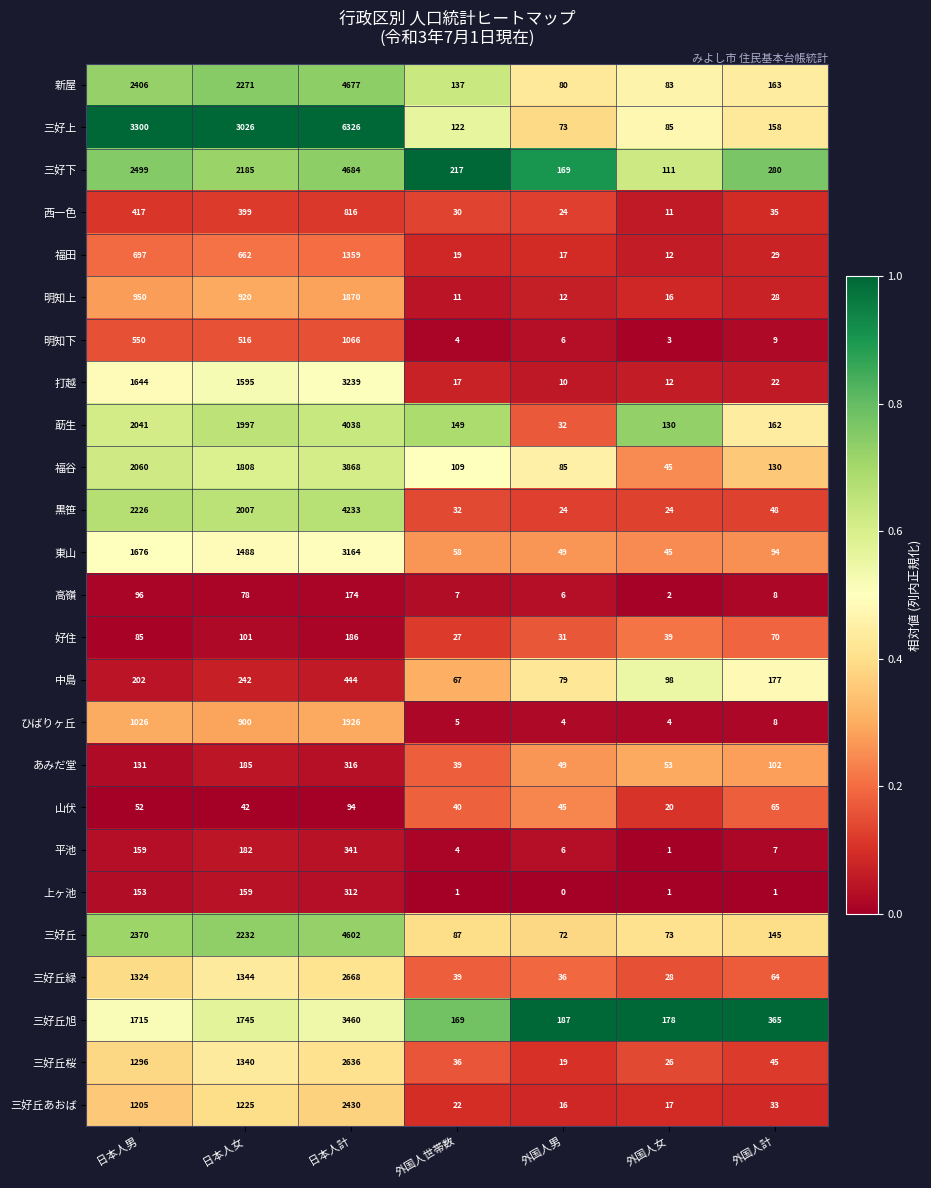

Where does the 山伏 series first go above 45?

日本人男